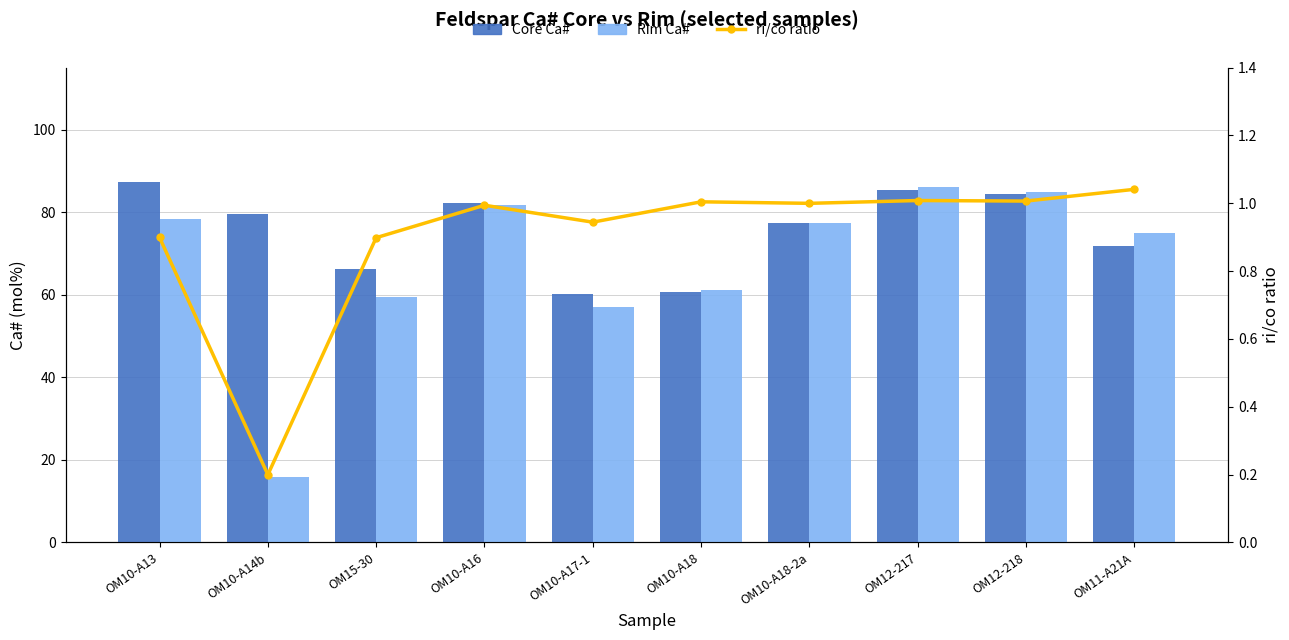

Does the chart contain any negative values?

No